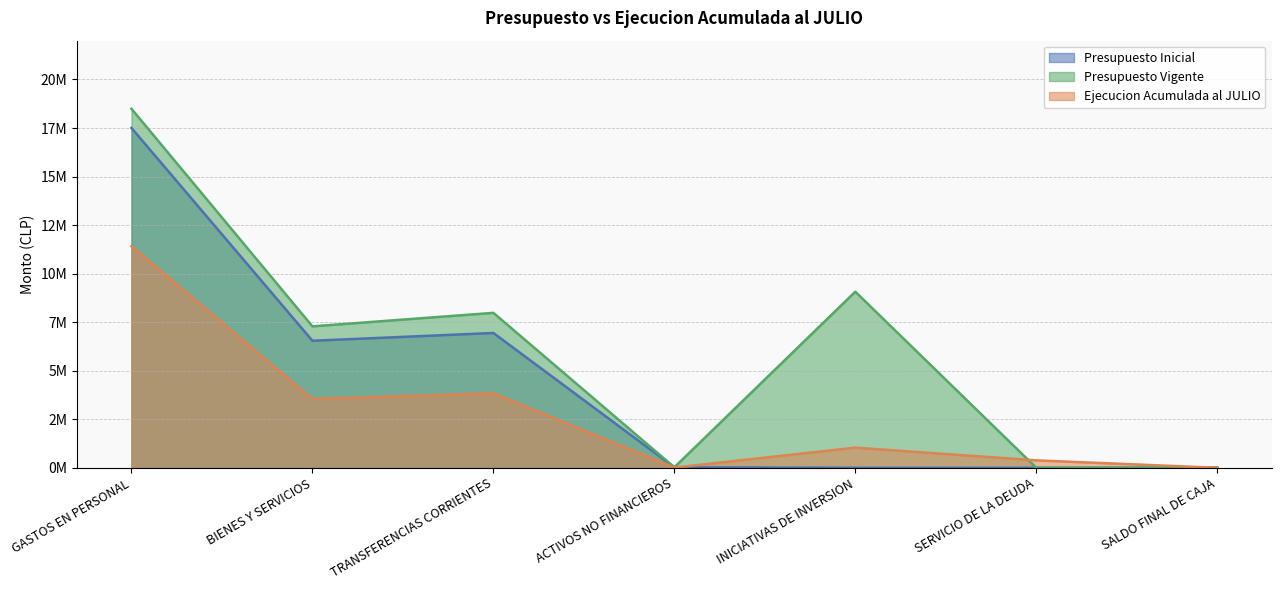

True or false: Presupuesto Vigente and Presupuesto Inicial intersect in this chart.

False